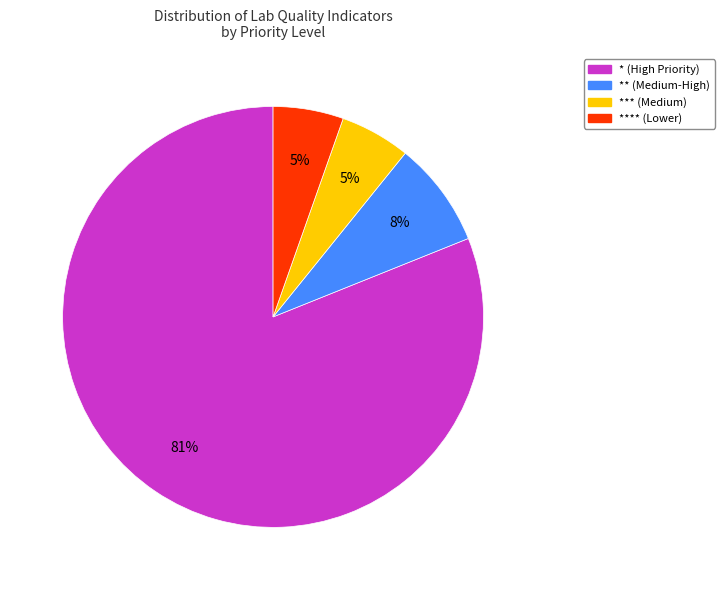

What is the largest slice in the pie chart?

* (High Priority)